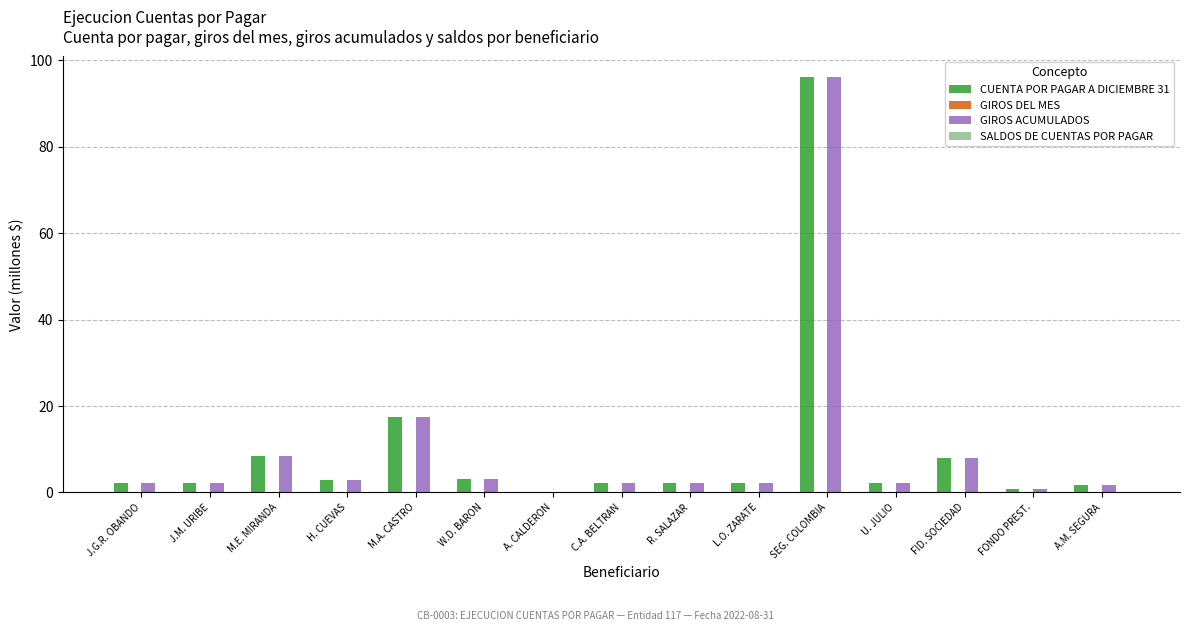

Are the bars horizontal?

No